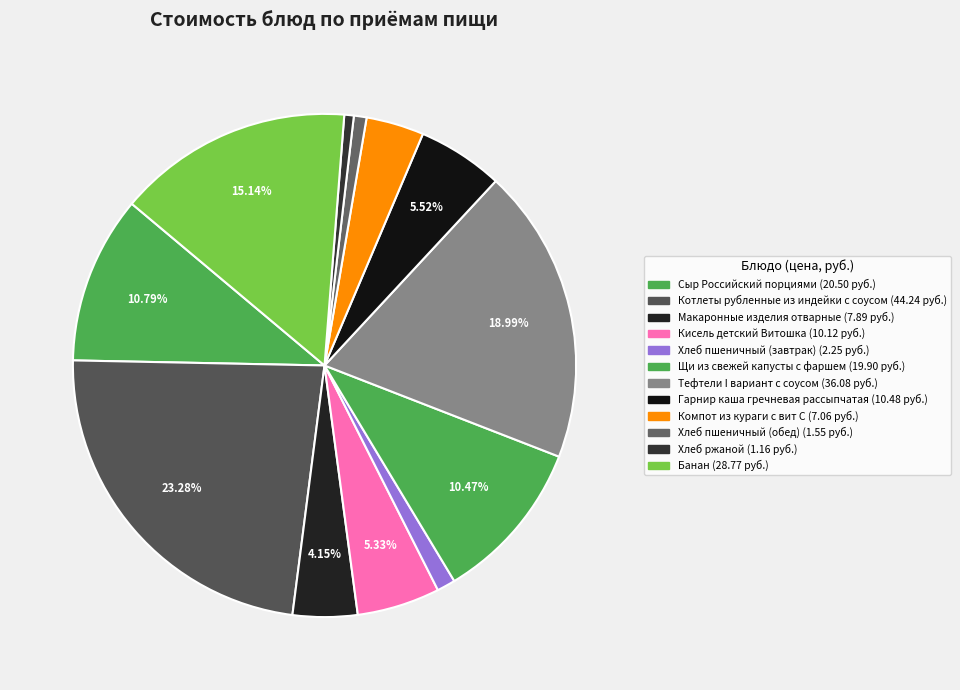

How many slices are in this pie chart?

12